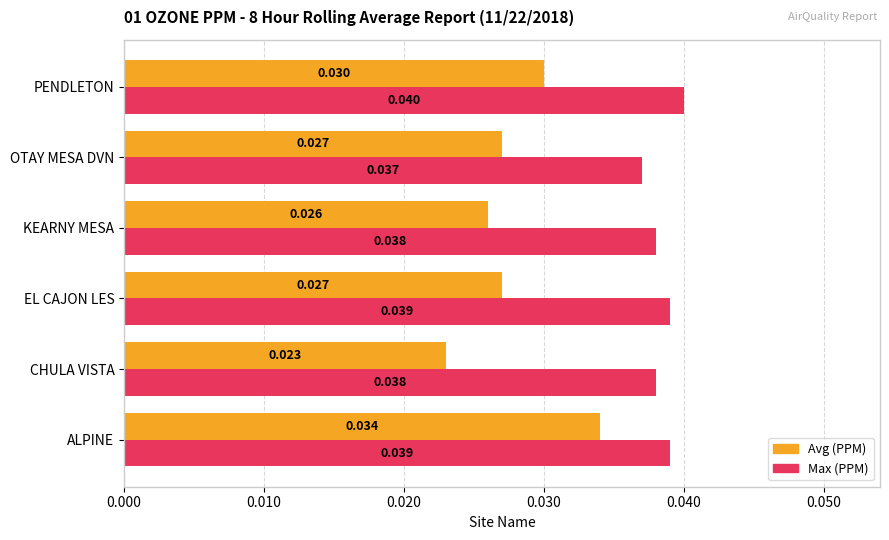

At which category is the sum across all series the highest?

ALPINE